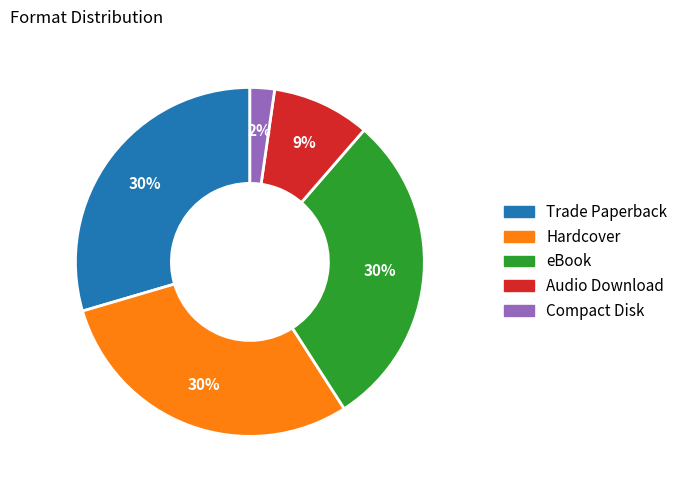

Count the number of slices in the pie.

5